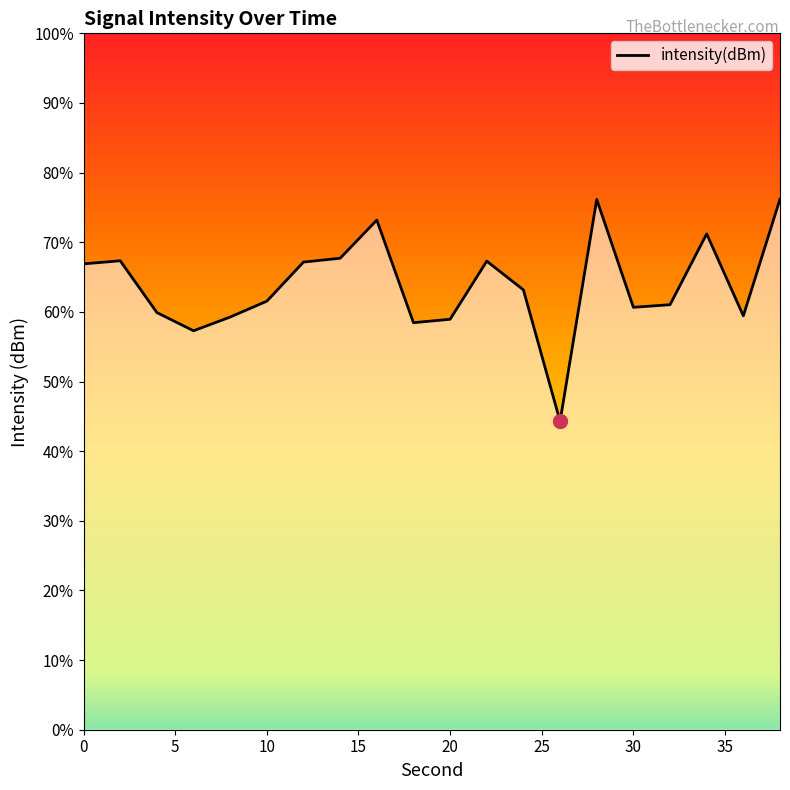

Reading left to right, what are all the values shown in this chart?

-119.9	-119.6	-124.1	-125.6	-124.4	-123.1	-119.7	-119.4	-116.1	-124.9	-124.6	-119.6	-122.1	-133.4	-114.3	-123.6	-123.4	-117.3	-124.3	-114.3